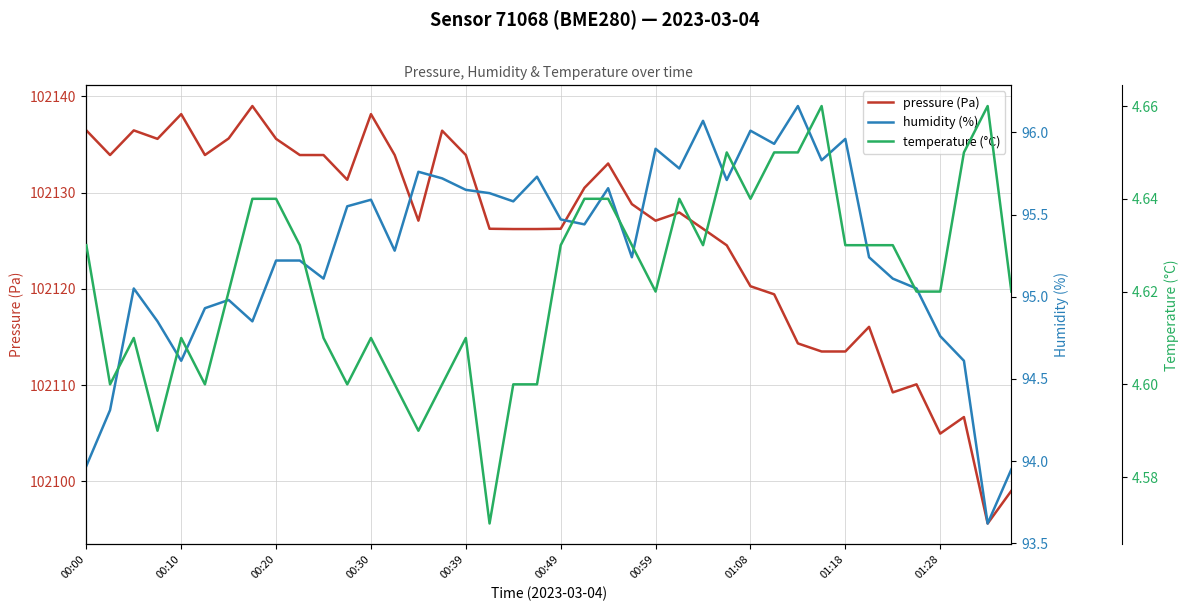

What is the value of the temperature (°C) point at the 9th from the left?

4.6